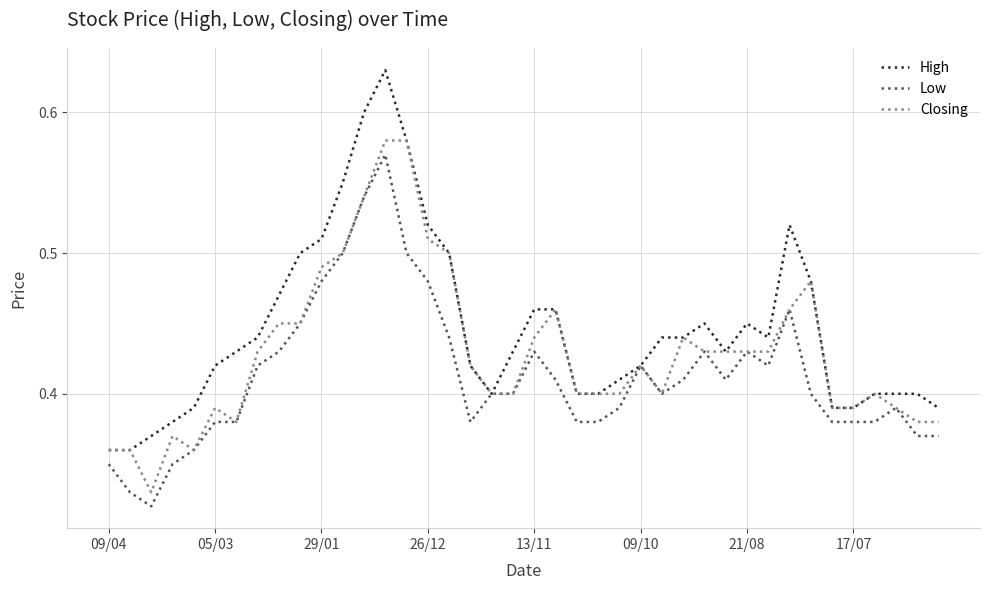

Which series has the widest spread of values?

High